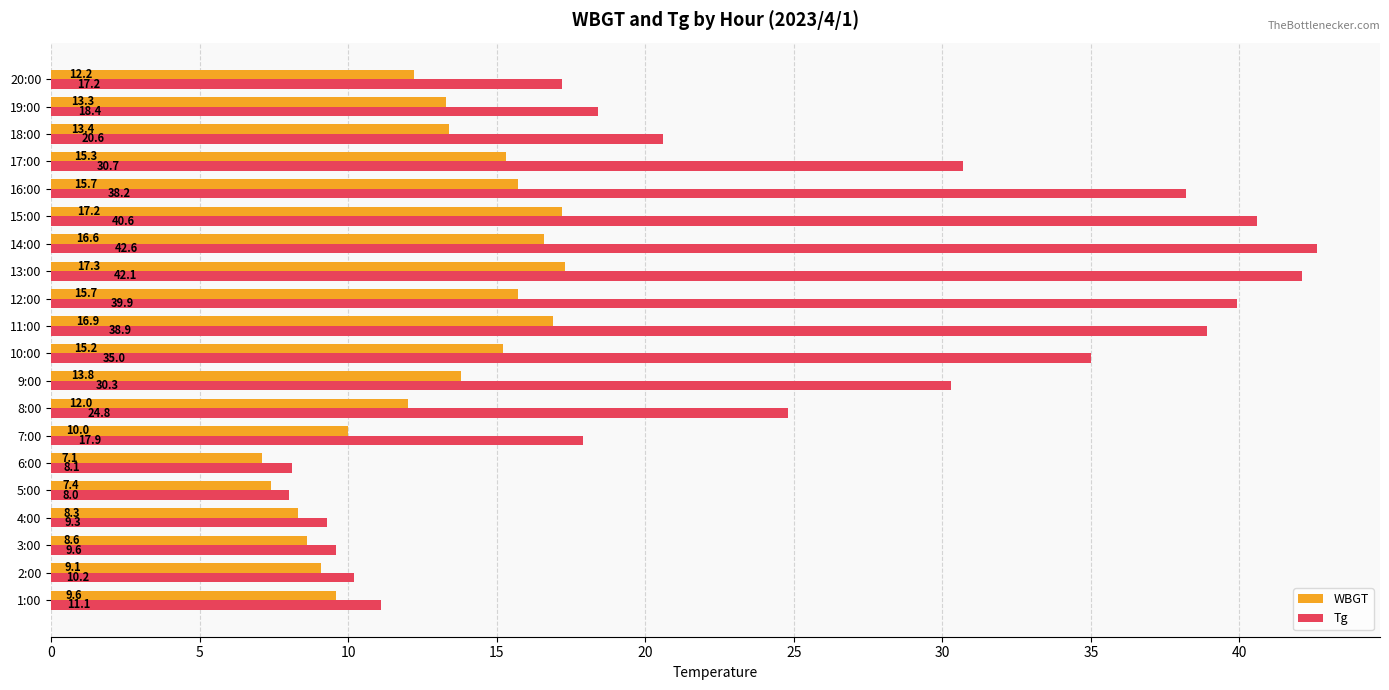

What is the difference between the highest and lowest values at 8:00?

12.8